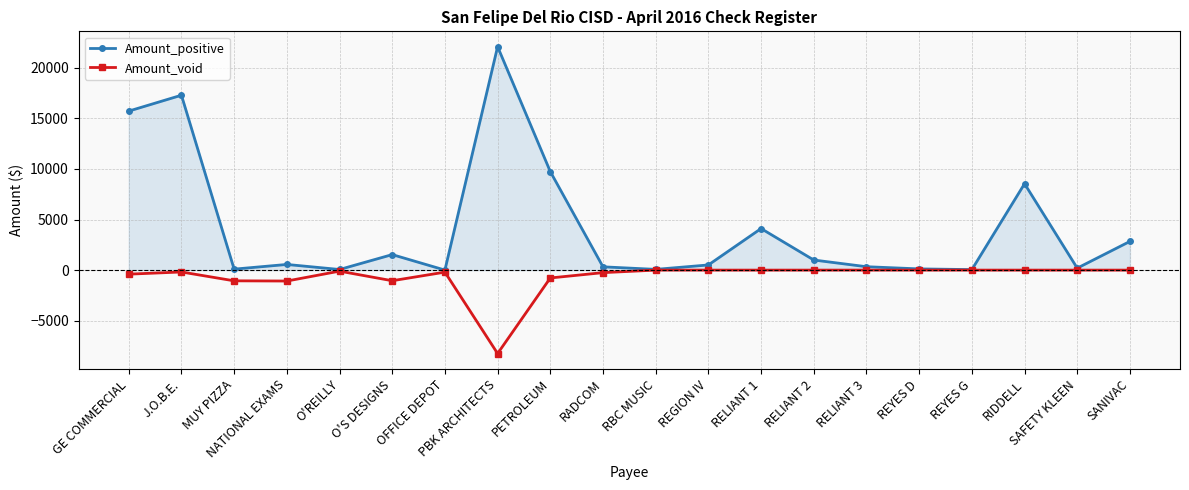

Which series has the widest spread of values?

Amount_positive